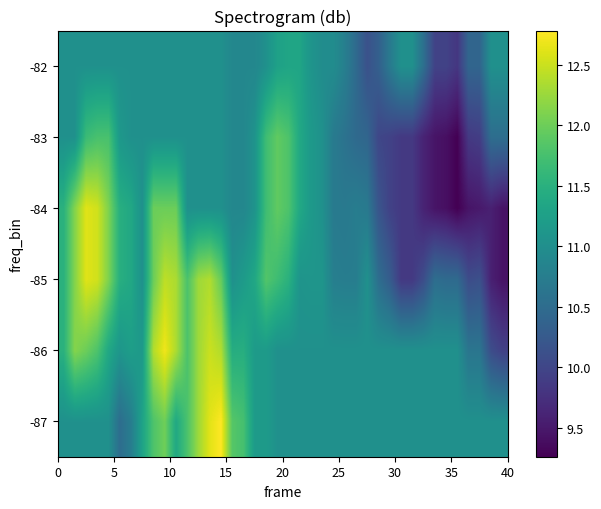

List the series in order of their peak value, lowest first.

-82, -83, -85, -84, -86, -87